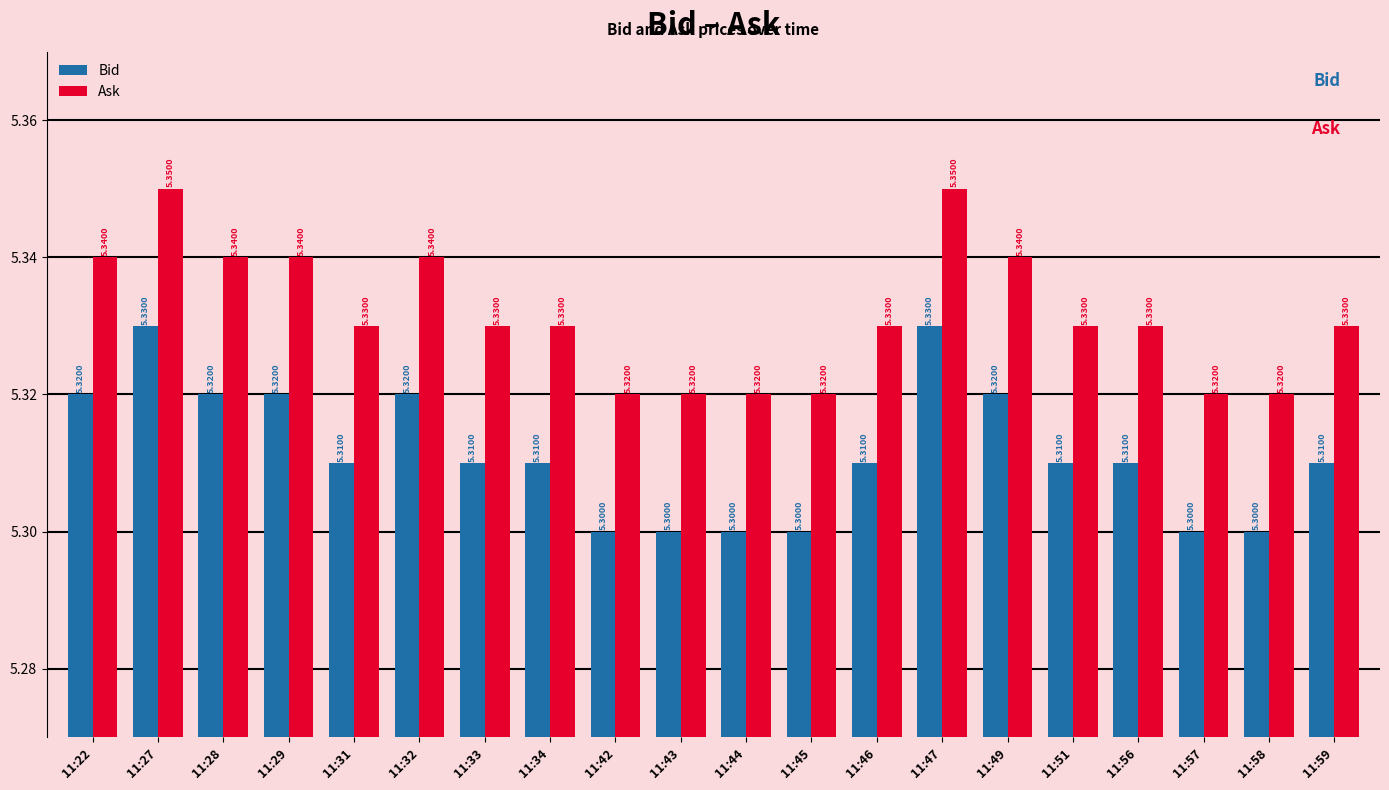

List the series in order of their peak value, highest first.

Ask, Bid